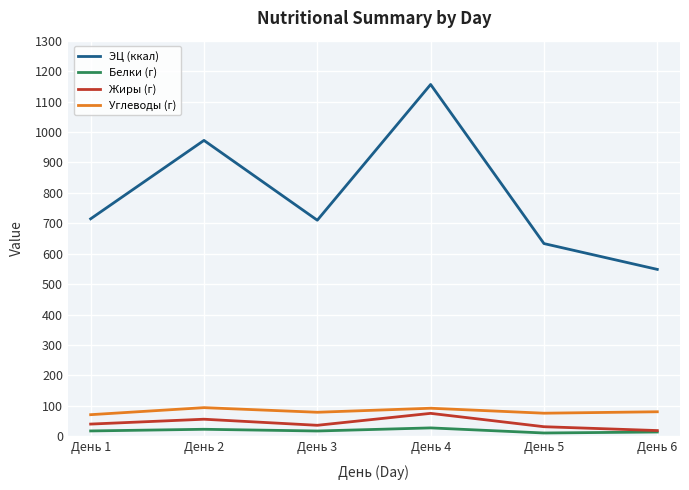

What are all the series names shown in the legend?

ЭЦ (ккал), Белки (г), Жиры (г), Углеводы (г)